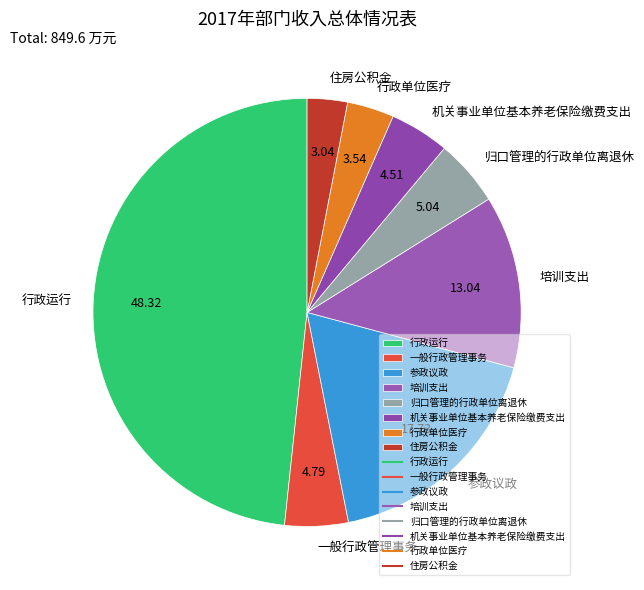

Do 一般行政管理事务 and 行政单位医疗 together represent more than half of the pie?

No